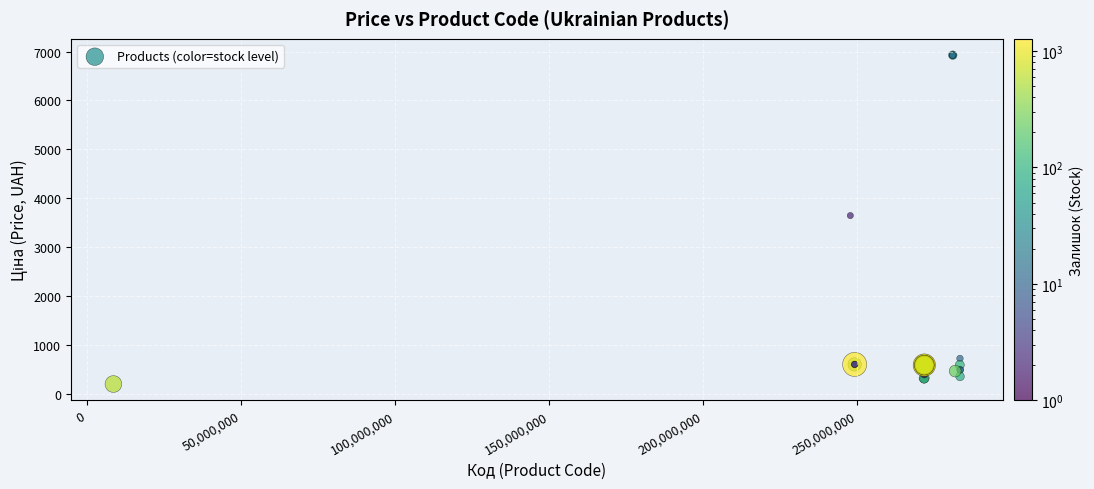

What Y value in the scatter plot is closest to 3564?

3646.5